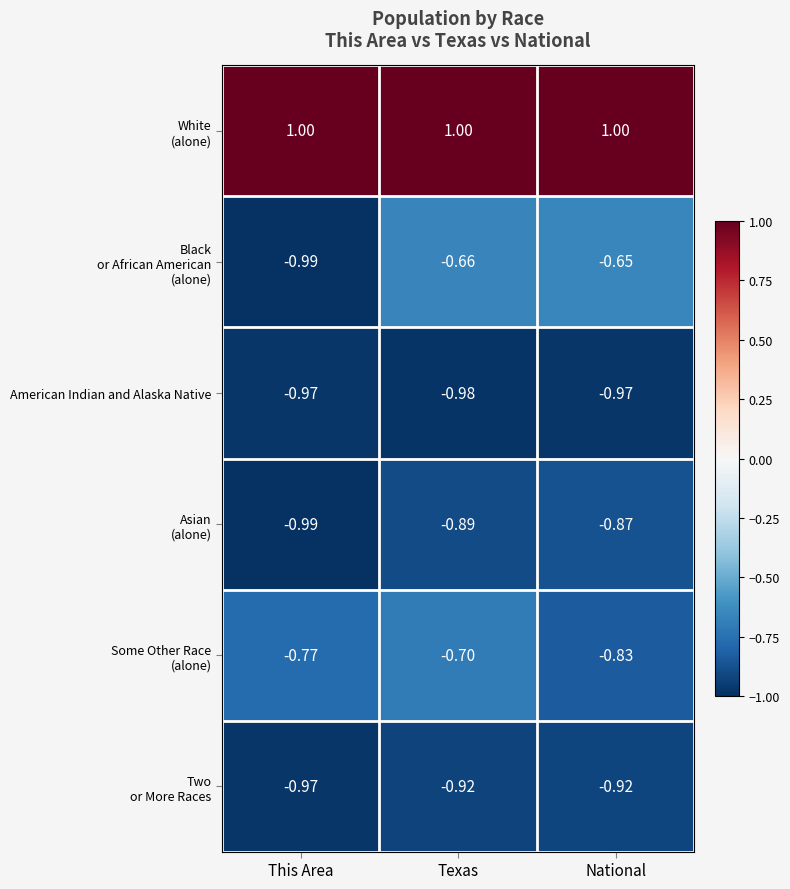

What is the greatest value displayed?

1.0